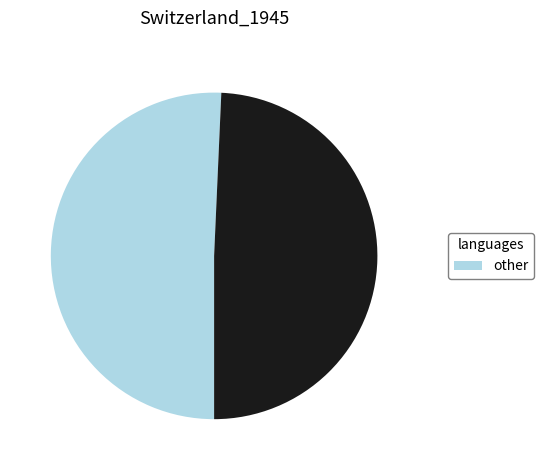

Does any single category account for the majority?

Yes